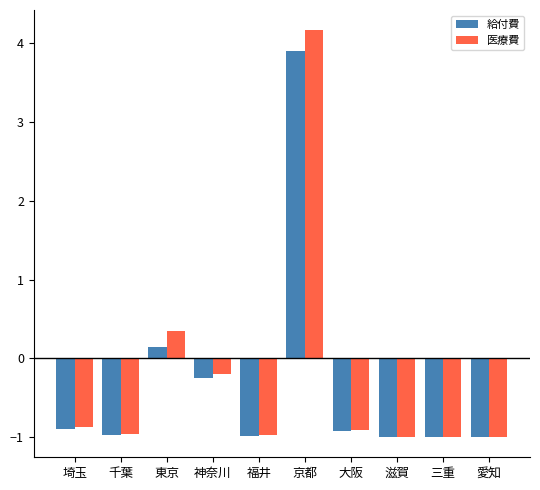

Which series has the largest range (max minus min)?

医療費